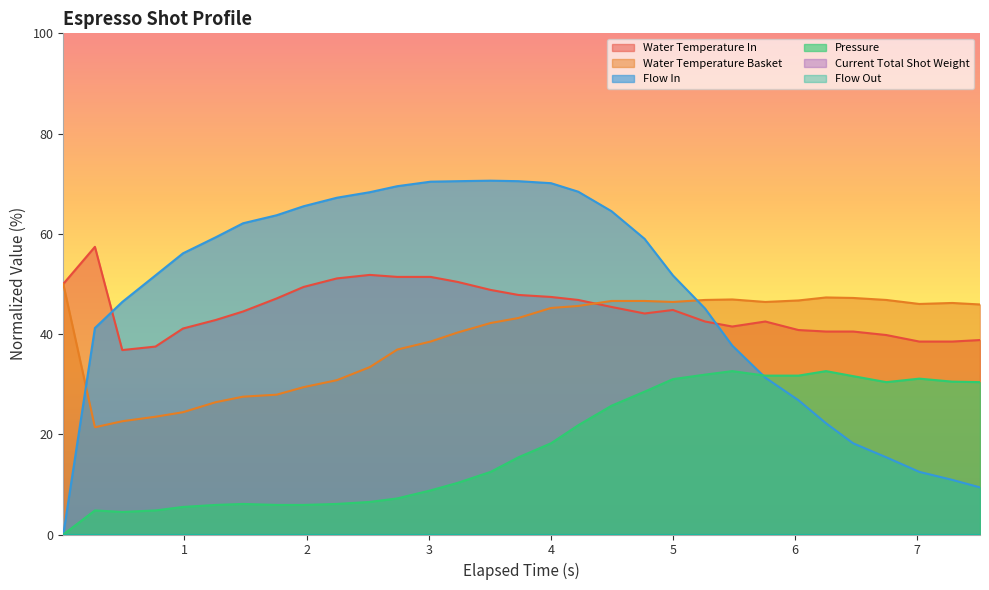

After their last crossing, which series has the higher values: water_temperature_basket or flow_in?

water_temperature_basket